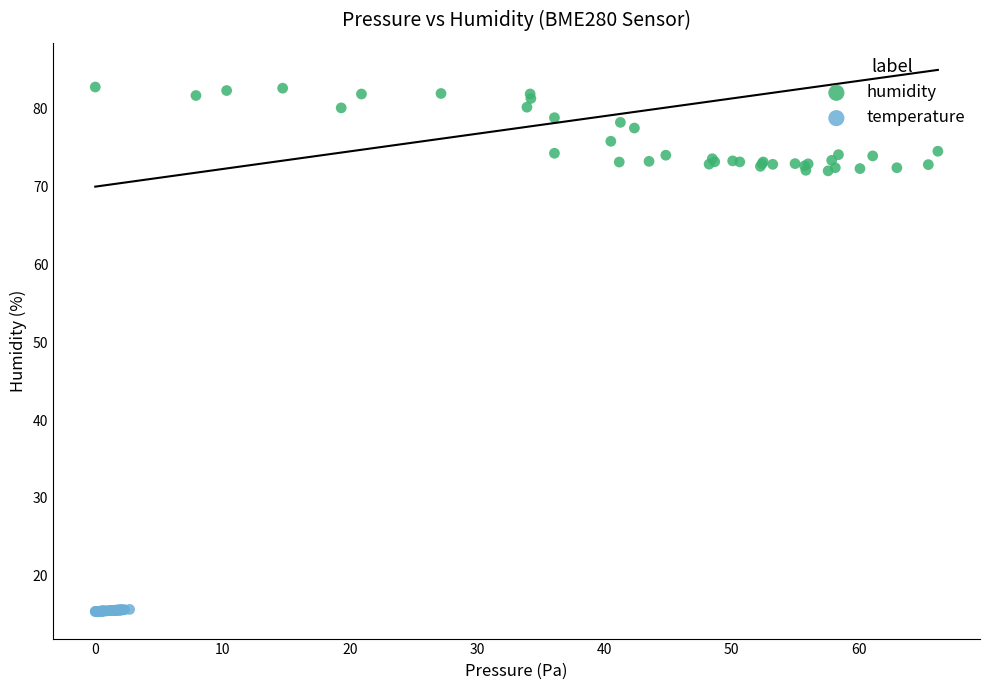

Which series contains the highest Y value?

humidity